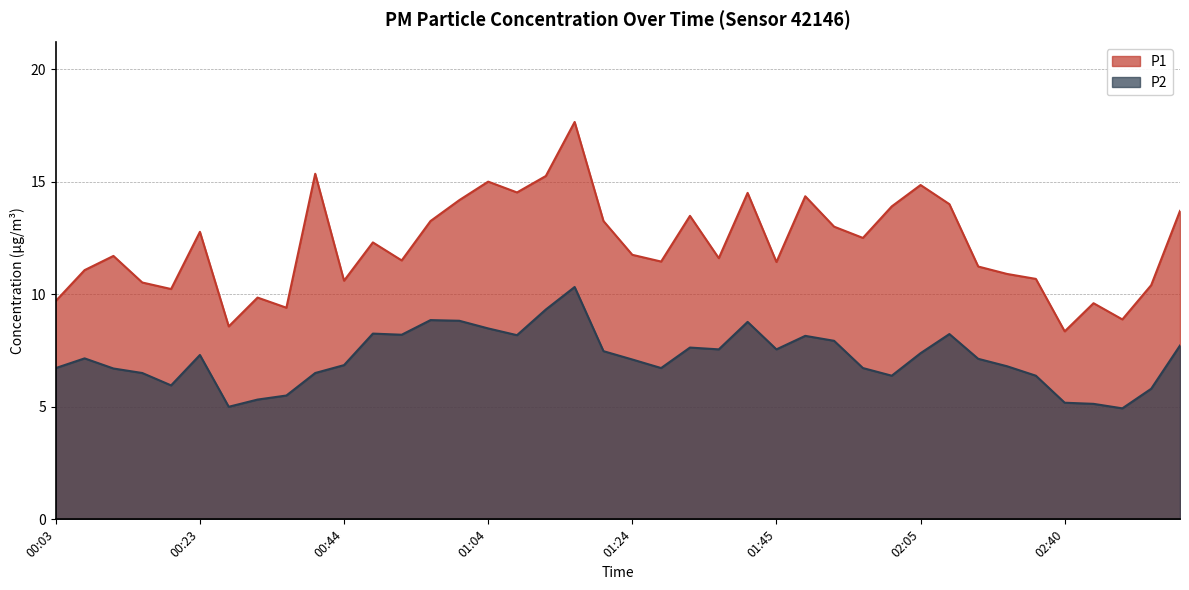

Rank the series by their maximum value, from lowest to highest.

P2, P1